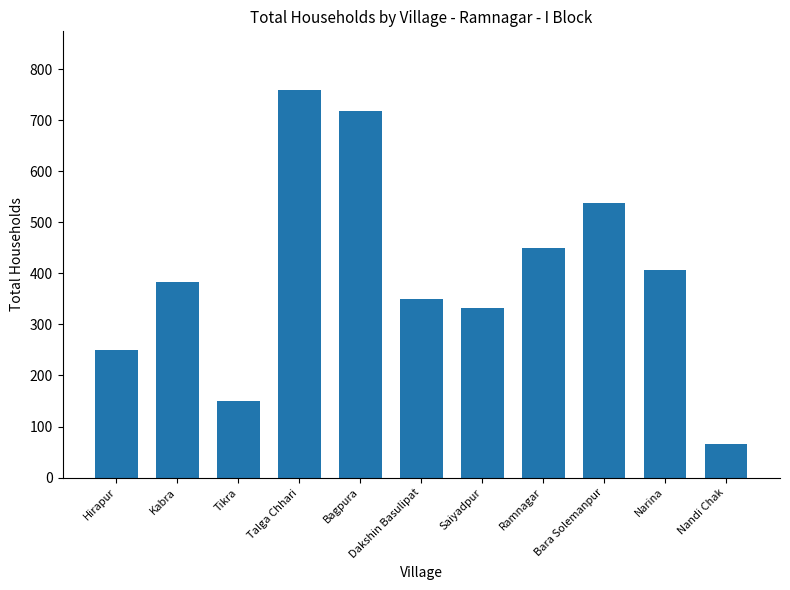

List the labels in order of value, smallest first.

Nandi Chak, Tikra, Hirapur, Saiyadpur, Dakshin Basulipat, Kabra, Narina, Ramnagar, Bara Solemanpur, Bagpura, Talga Chhari